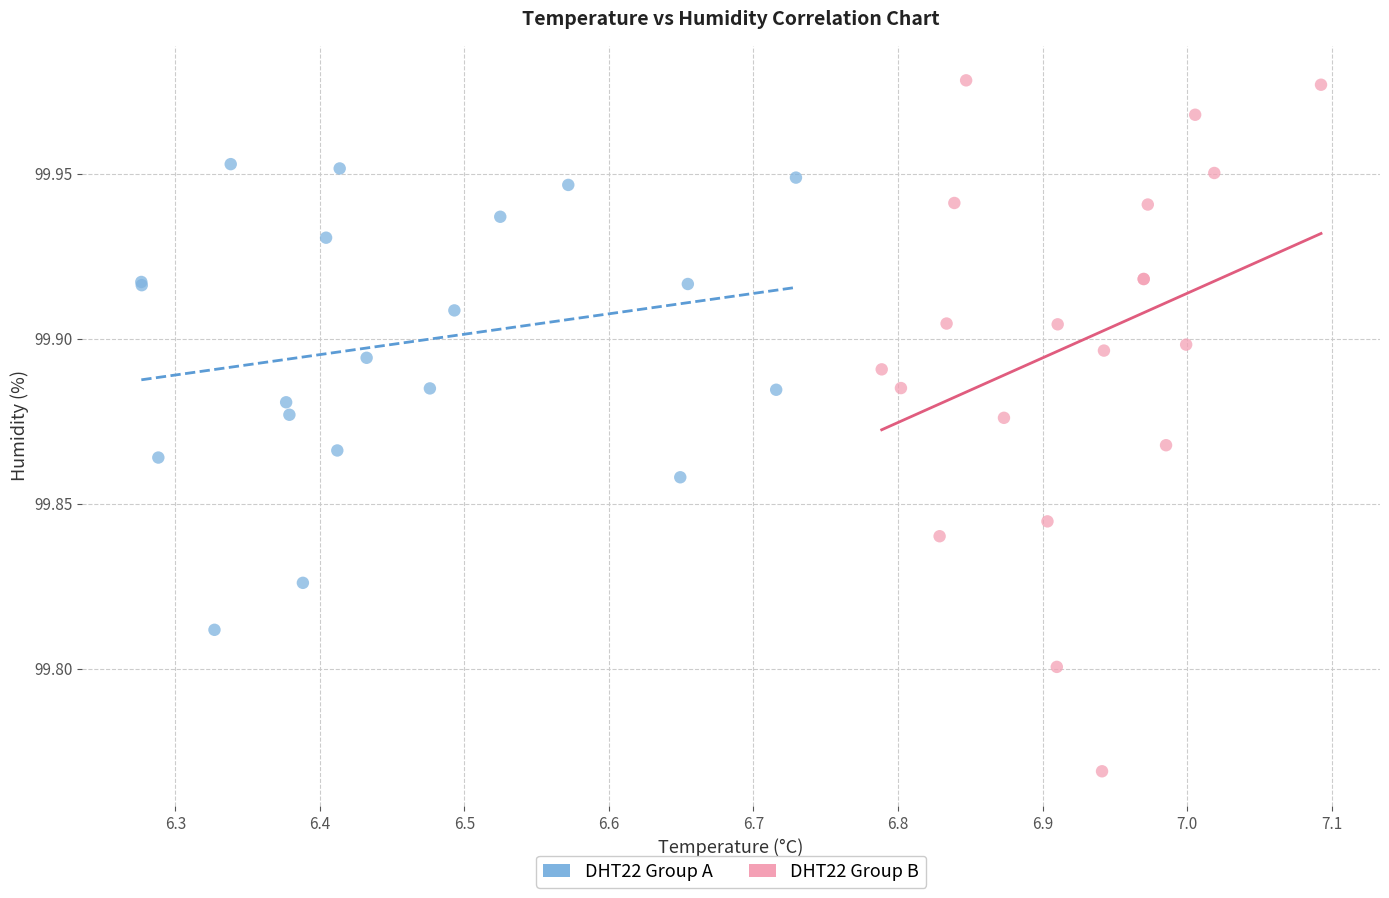

Which series reaches the minimum Y coordinate?

DHT22 Group B